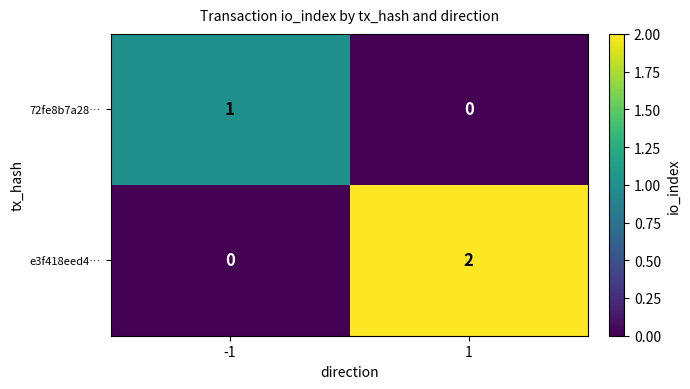

Which series has the largest total across all categories?

e3f418eed4…